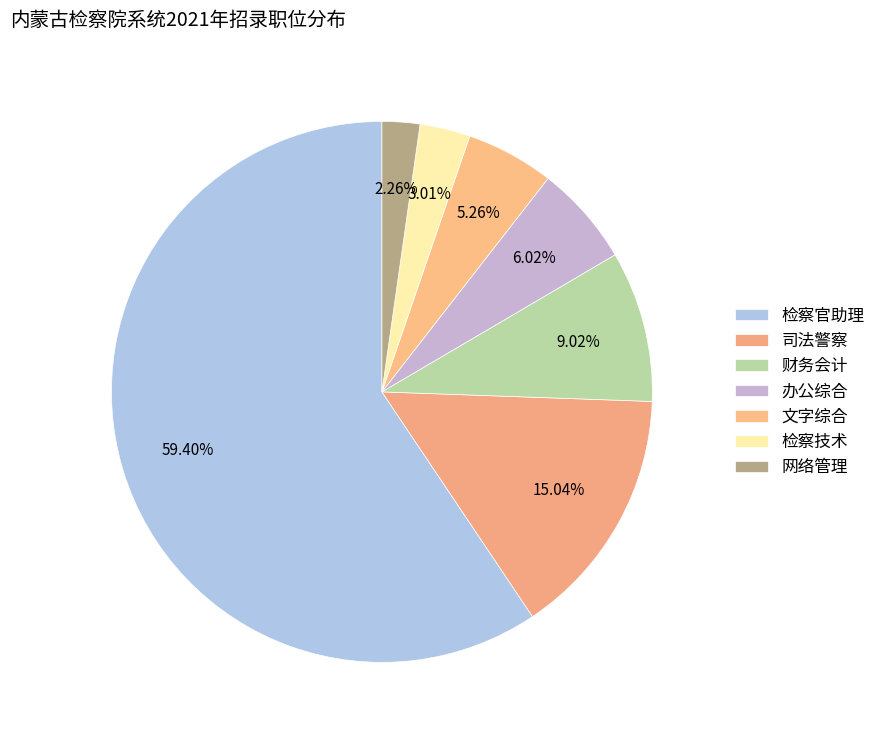

True or false: 办公综合 accounts for 6% of the total.

True